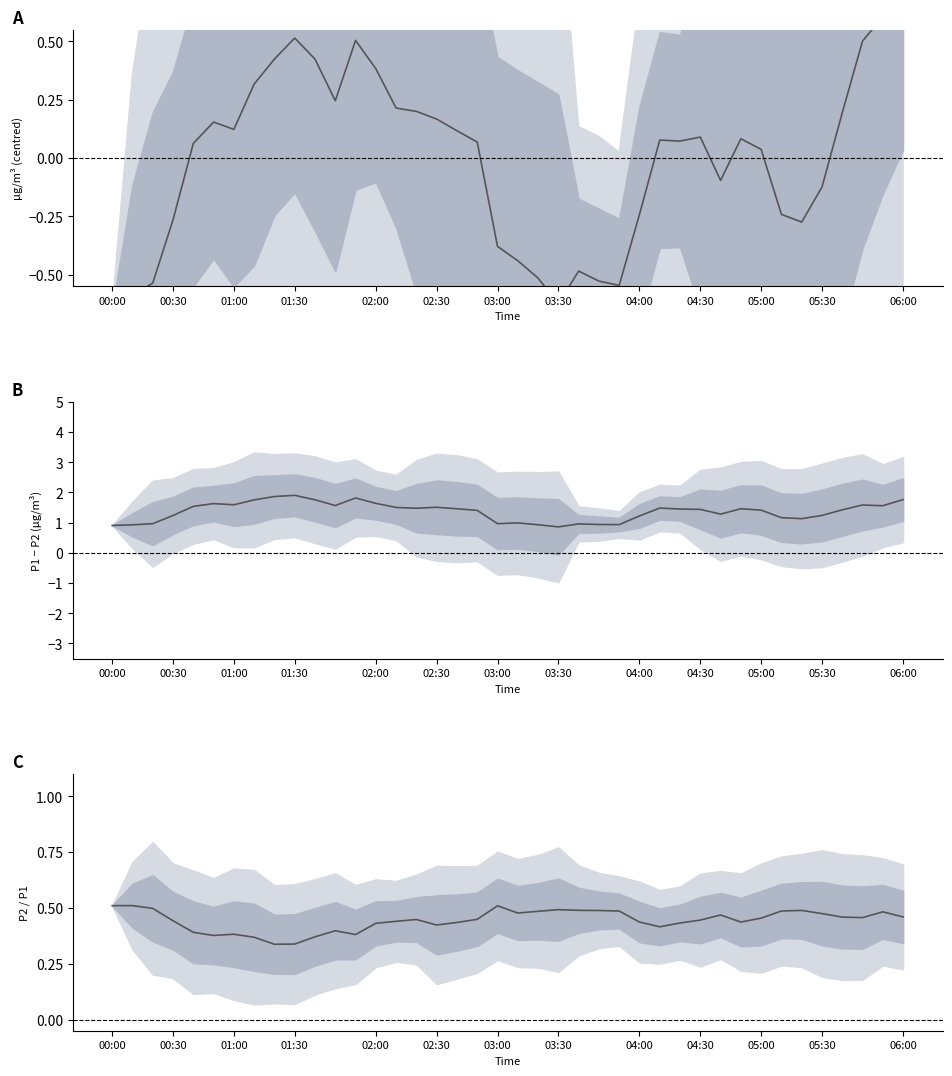

Reading right to left, what are all the values shown in this chart?

P1: 0.9	0.6	0.5	0.2	-0.1	-0.3	-0.2	0.0	0.1	-0.1	0.1	0.1	0.1	-0.2	-0.5	-0.5	-0.5	-0.6	-0.5	-0.4	-0.4	0.1	0.1	0.2	0.2	0.2	0.4	0.5	0.2	0.4	0.5	0.4	0.3	0.1	0.2	0.1	-0.3	-0.5	-0.6	-0.6
P1-P2: 1.8	1.6	1.6	1.4	1.2	1.1	1.2	1.4	1.5	1.3	1.4	1.5	1.5	1.2	0.9	0.9	1.0	0.9	0.9	1.0	1.0	1.4	1.5	1.5	1.5	1.5	1.6	1.8	1.6	1.8	1.9	1.9	1.8	1.6	1.6	1.5	1.2	1.0	0.9	0.9
P2/P1: 0.5	0.5	0.5	0.5	0.5	0.5	0.5	0.5	0.4	0.5	0.4	0.4	0.4	0.4	0.5	0.5	0.5	0.5	0.5	0.5	0.5	0.4	0.4	0.4	0.4	0.4	0.4	0.4	0.4	0.4	0.3	0.3	0.4	0.4	0.4	0.4	0.4	0.5	0.5	0.5